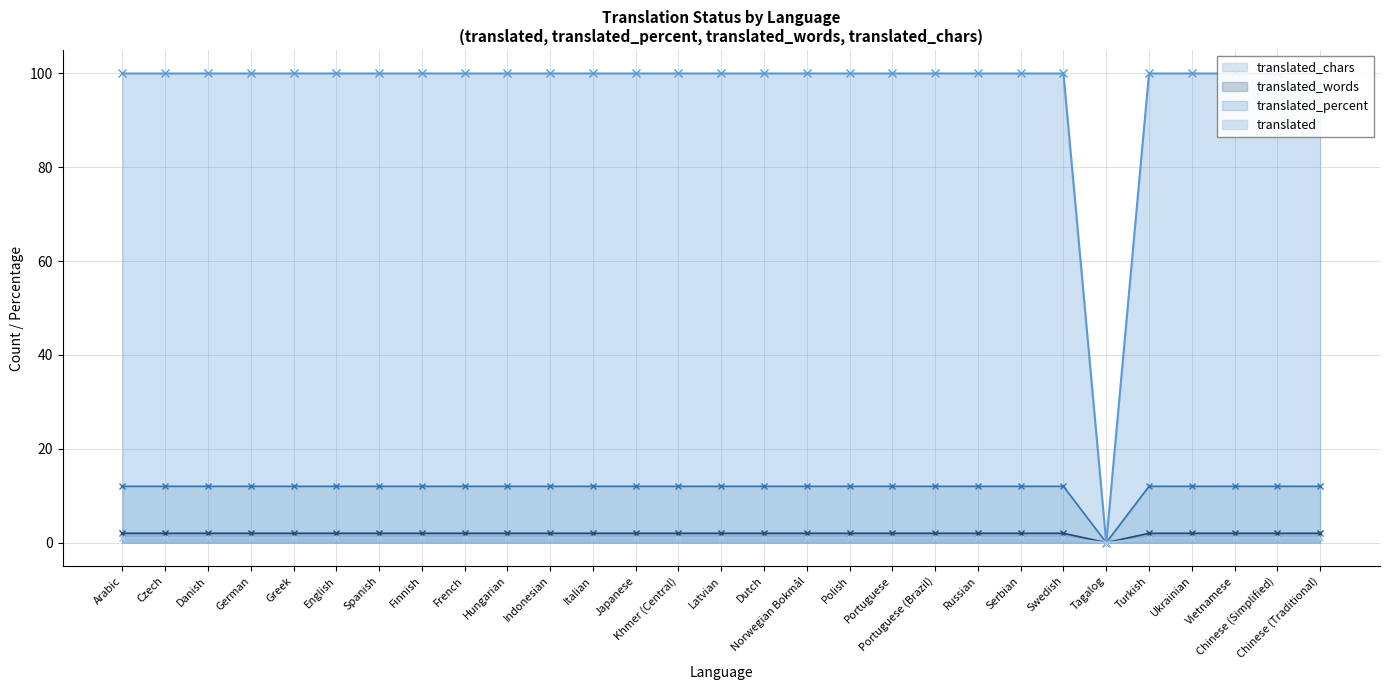

What position from the left is Portuguese?

19